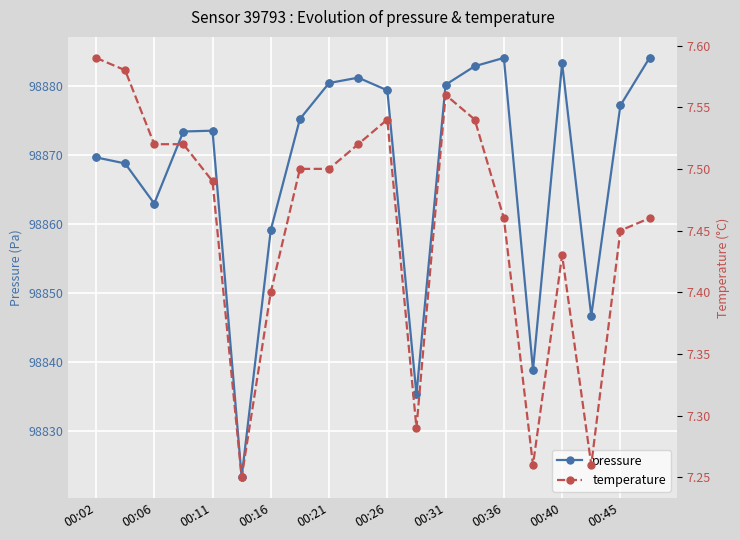

Where is the first local minimum for pressure?

00:06